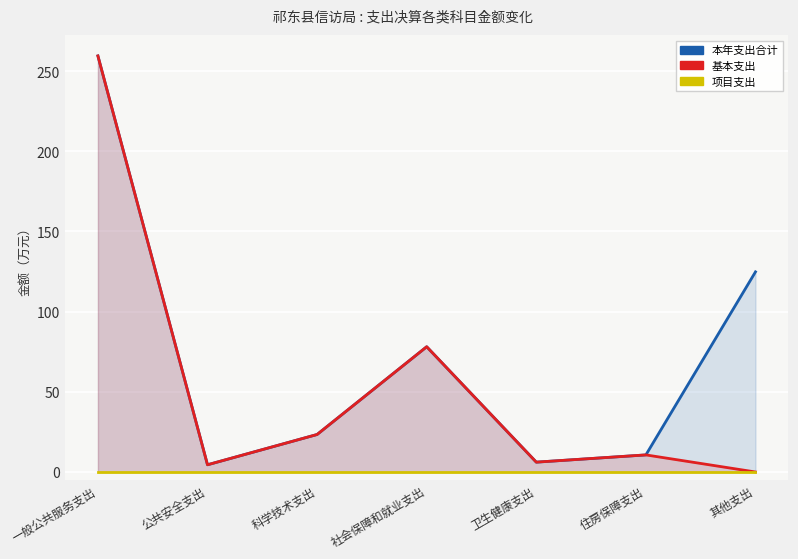

What position from the right is 卫生健康支出?

3